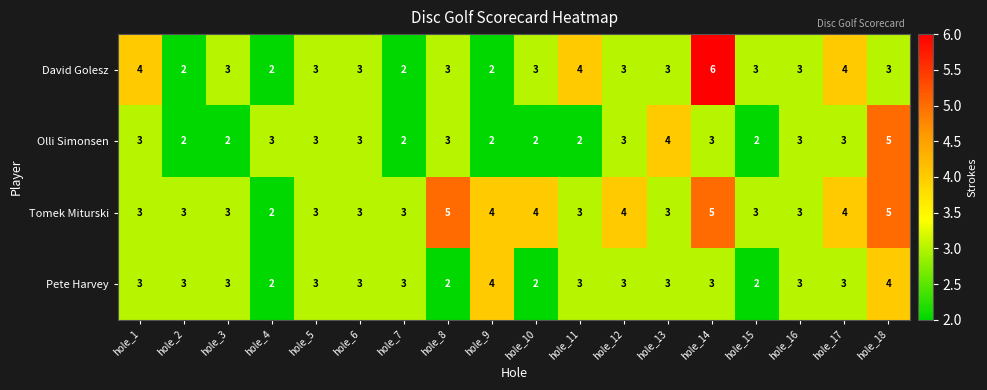

True or false: Tomek Miturski has a value of 3 at hole_6.

True